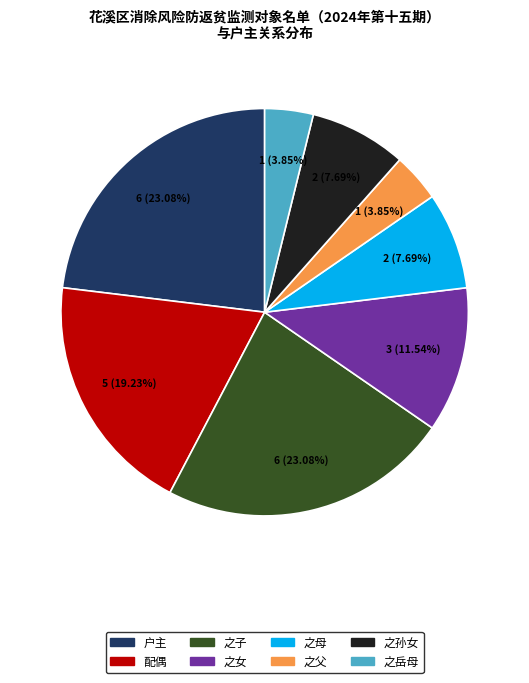

To the nearest percent, what is the difference between the largest and smallest slice percentages?

19%